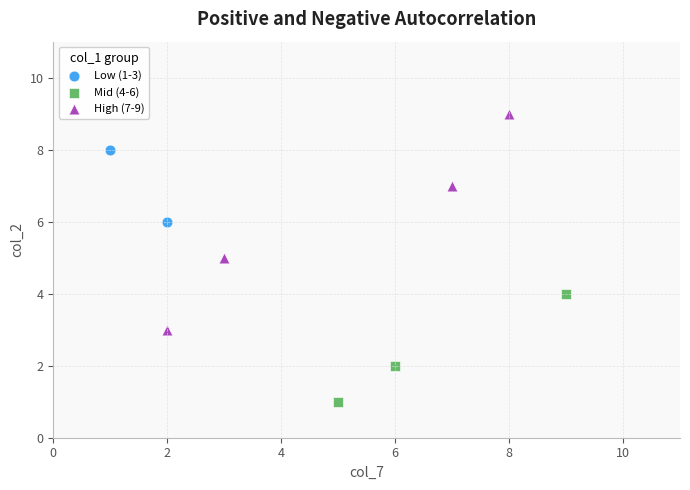

Which series has the widest spread of Y values?

High (7-9)